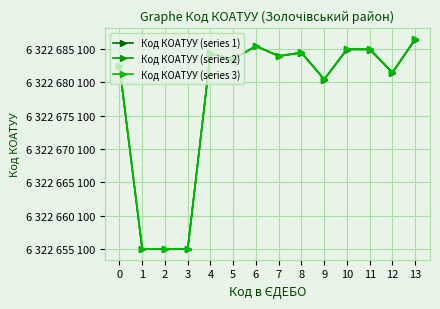

What is the difference between the maximum and second lowest values in the Код КОАТУУ (series 1) series?

31401.0